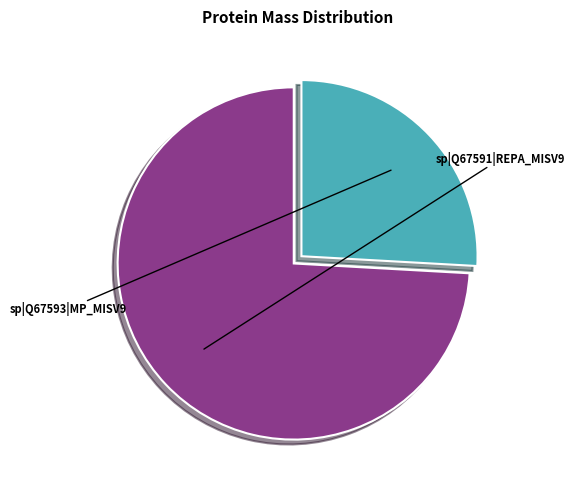

Count the number of slices in the pie.

2